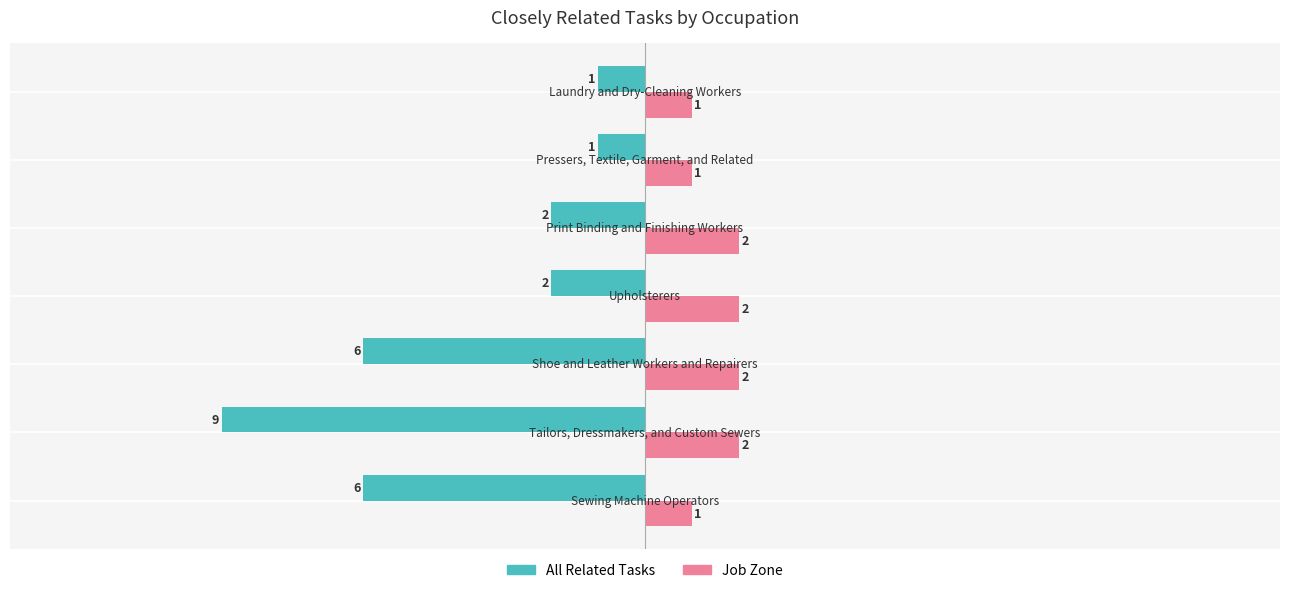

Rank the series by their maximum value, from highest to lowest.

Job Zone, All Related Tasks